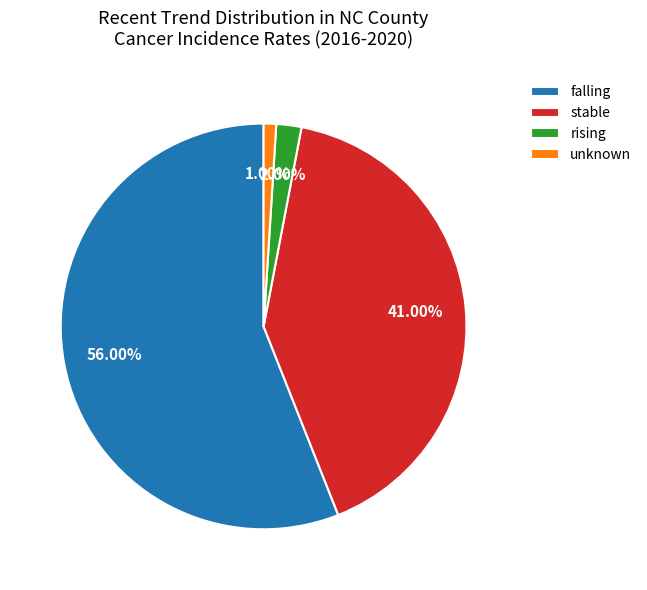

Count the number of slices in the pie.

4